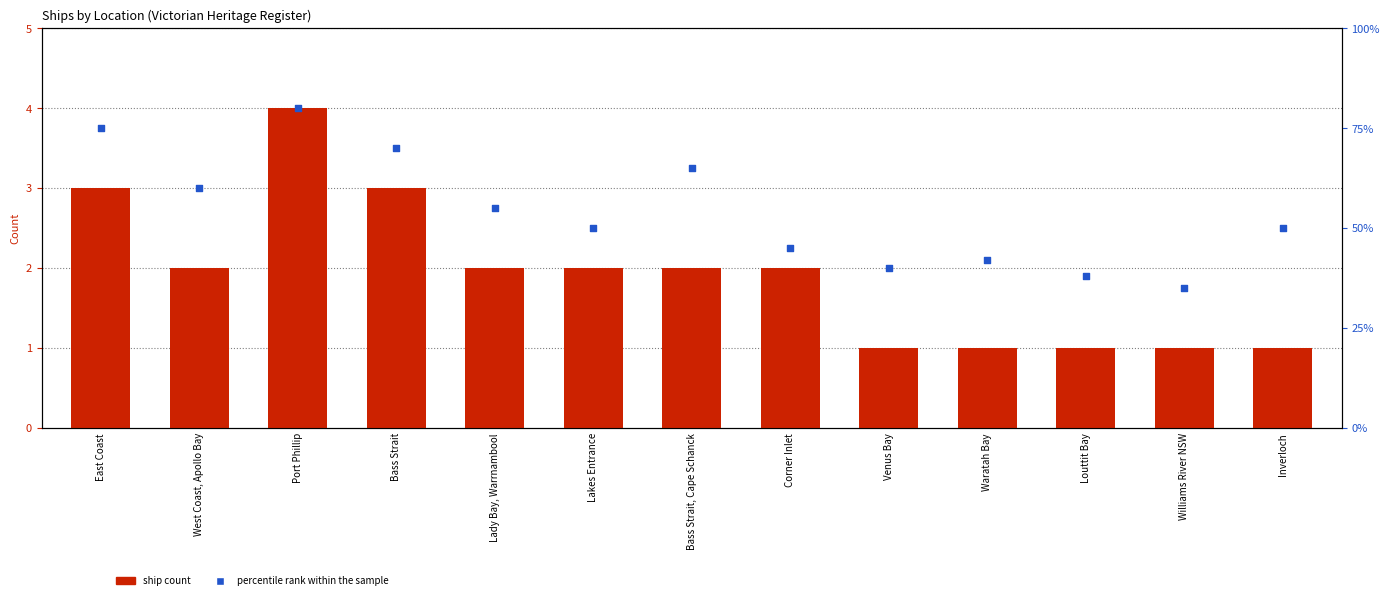

At which category is the sum across all series the highest?

Port Phillip